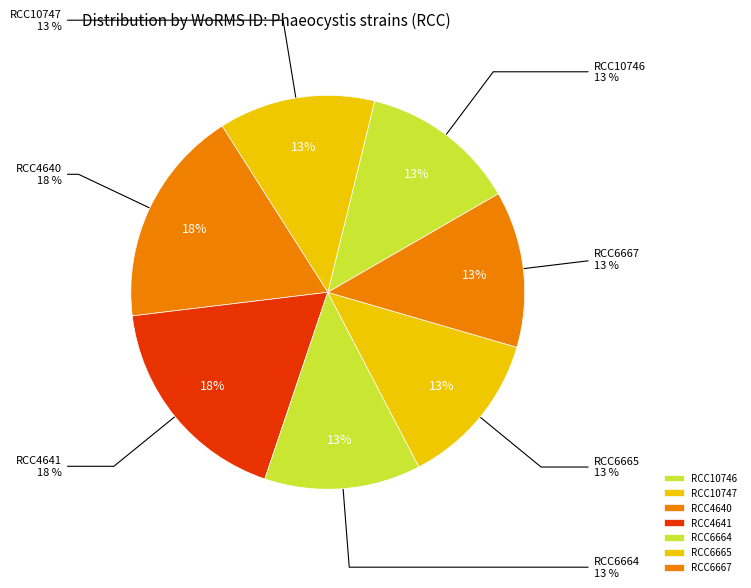

Which category has the biggest portion of the pie?

RCC4640